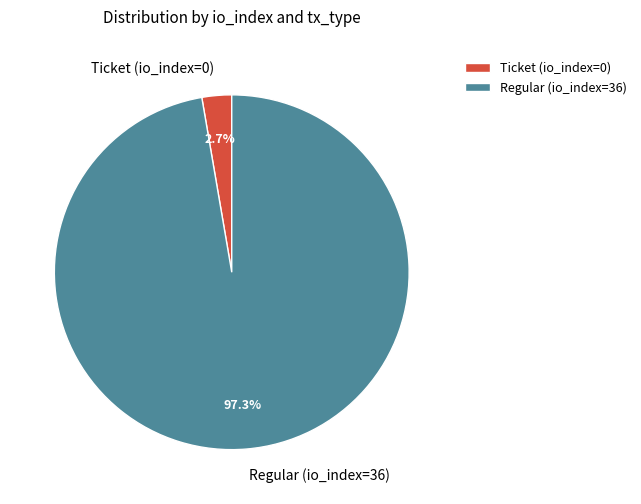

To the nearest percent, what is the difference between the largest and smallest slice percentages?

95%